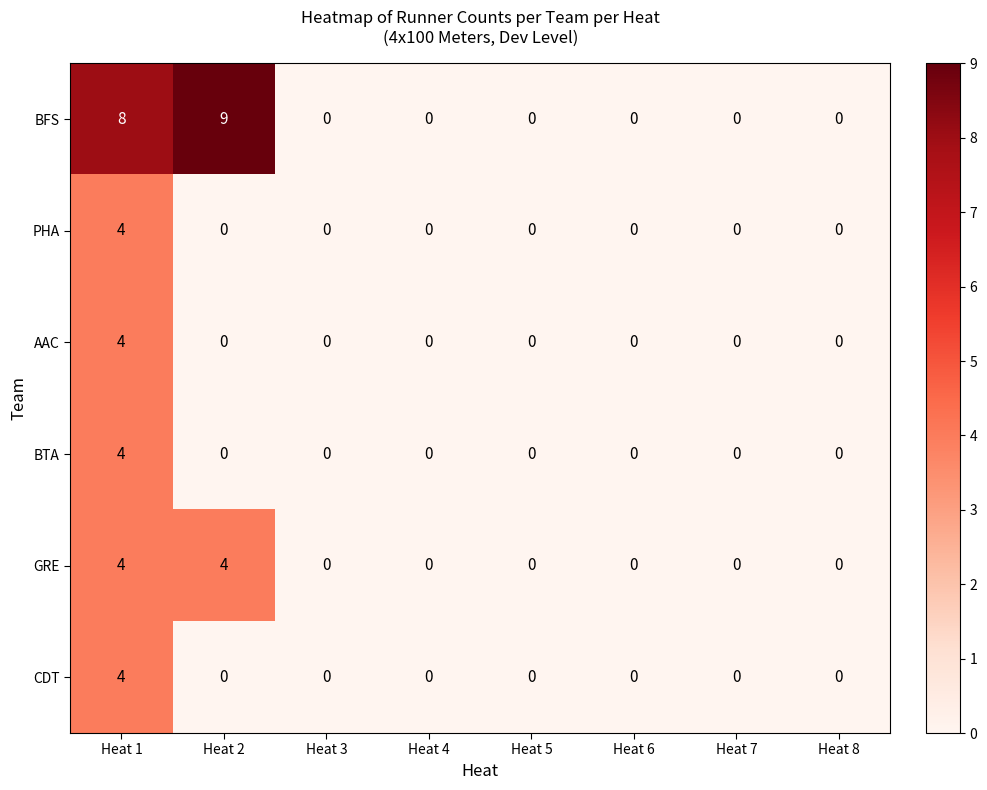

What is the maximum value shown in the chart?

9